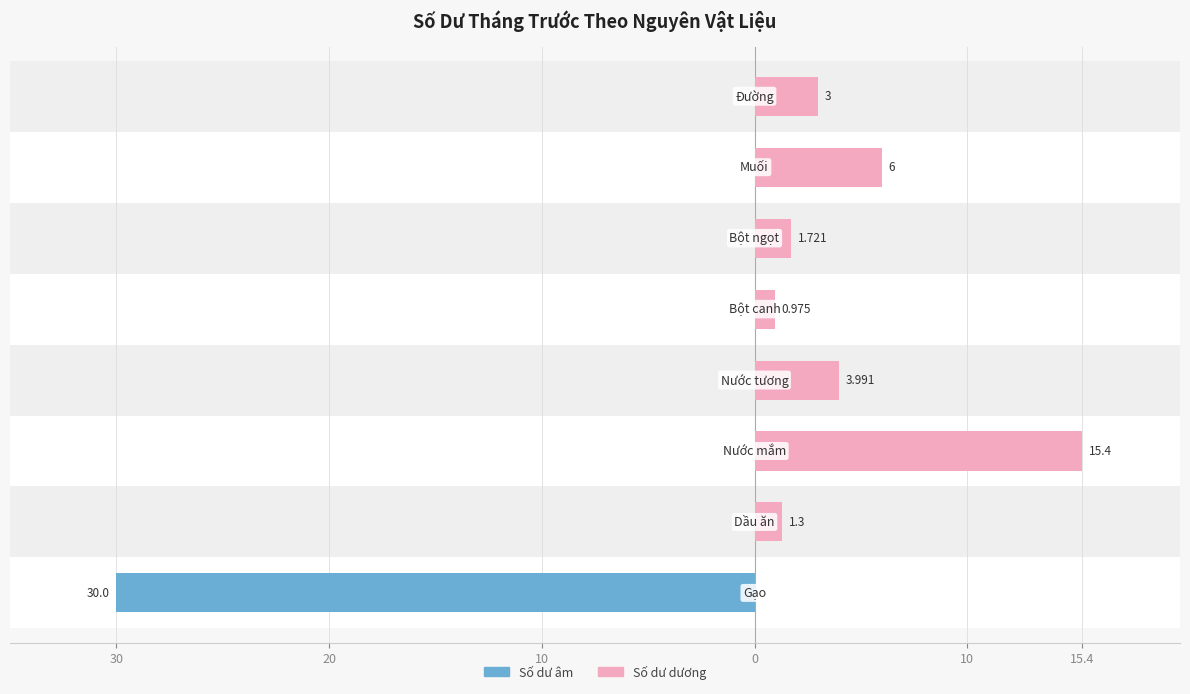

Reading left to right, list all the values displayed in this chart.

Số dư âm (kg/lít): -30.0	0.0	0.0	0.0	0.0	0.0	0.0	0.0
Số dư dương (kg/lít): 0.0	1.3	15.4	4.0	1.0	1.7	6.0	3.0